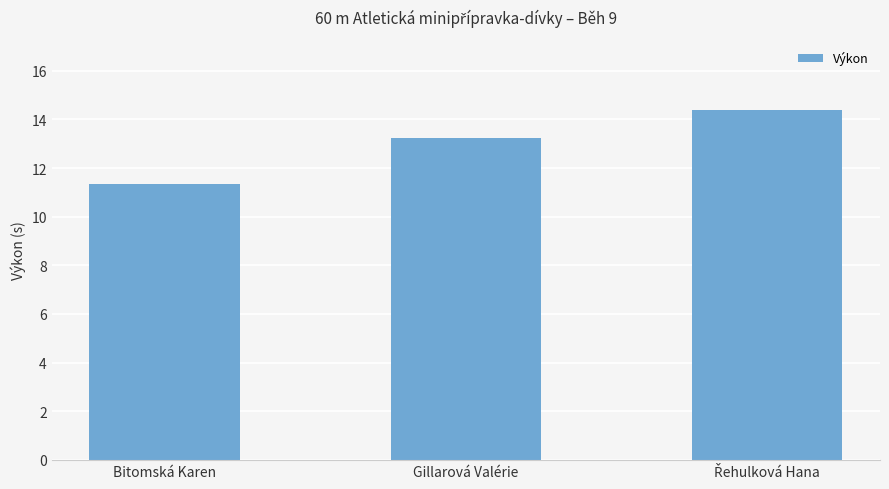

Reading left to right, extract all data points from this chart.

11.3	13.2	14.4